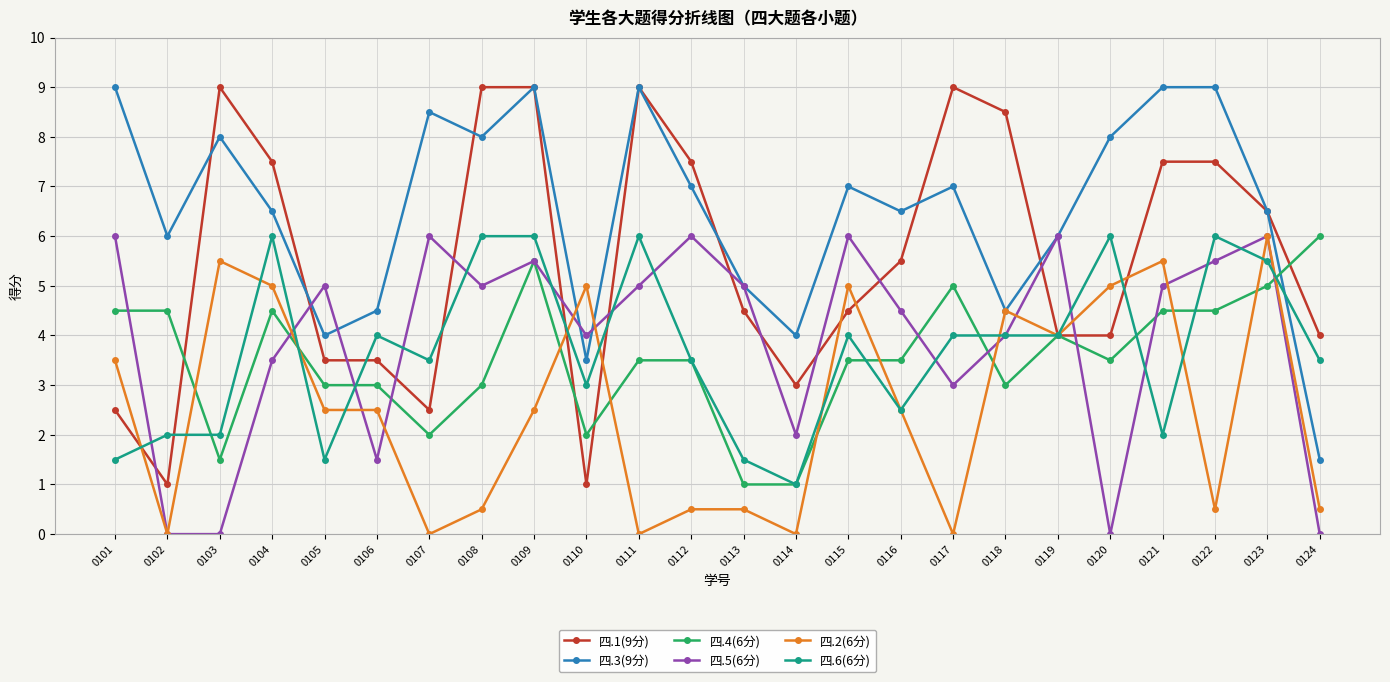

How many values in the 四.6(6分) series are below 4?

12